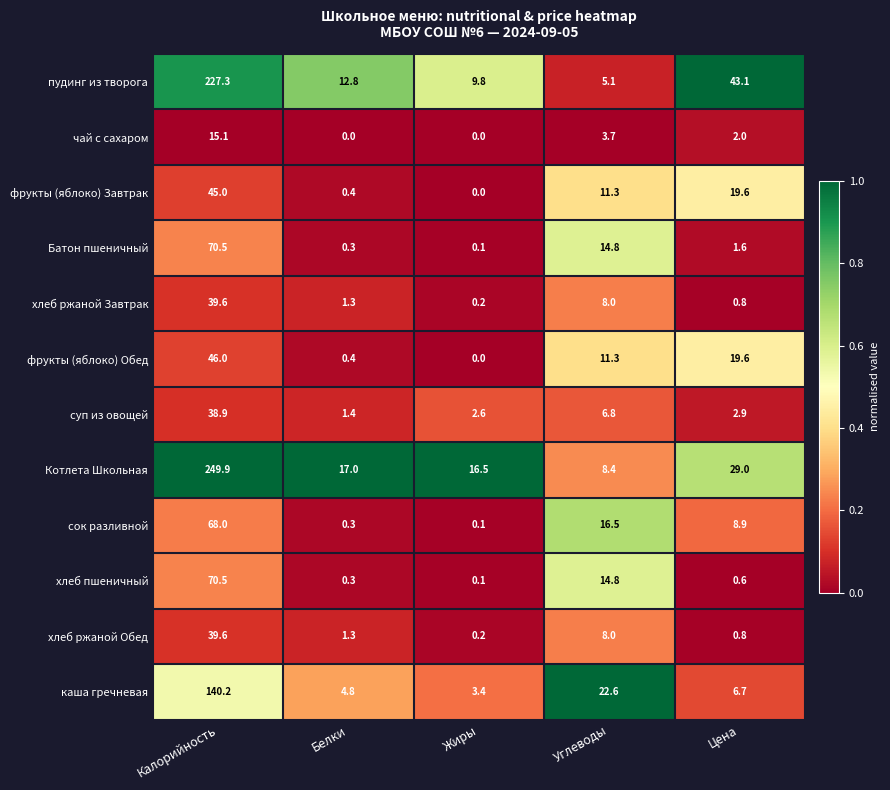

Rank the categories by хлеб ржаной Завтрак value from highest to lowest.

Калорийность, Углеводы, Белки, Цена, Жиры